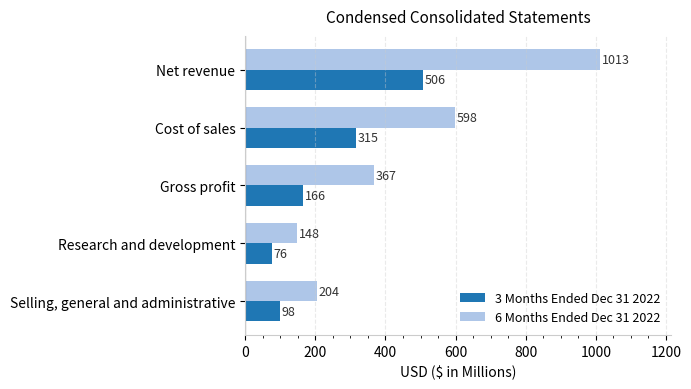

Which series has the largest total across all categories?

6 Months Ended Dec 31 2022